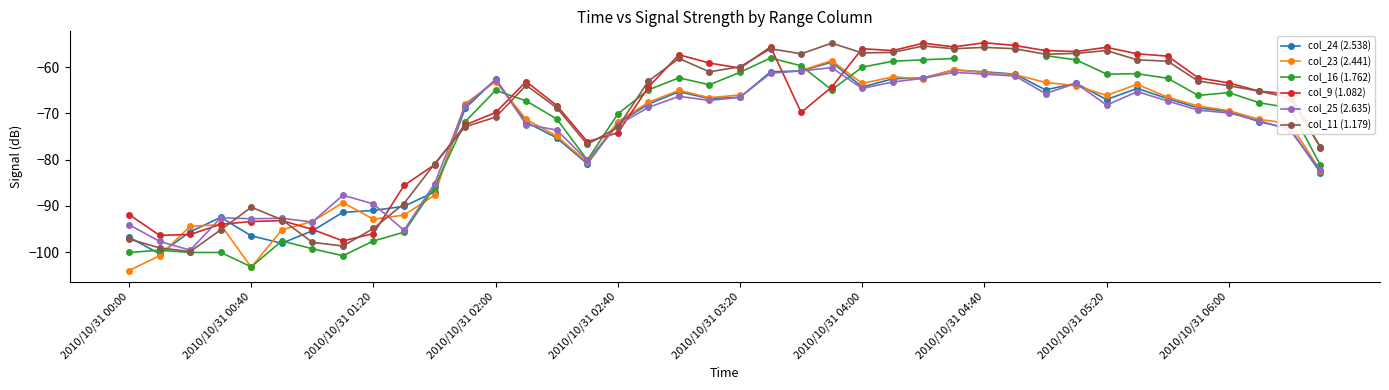

What is the difference between the maximum and minimum values in the col_9 (1.082) series?

42.9